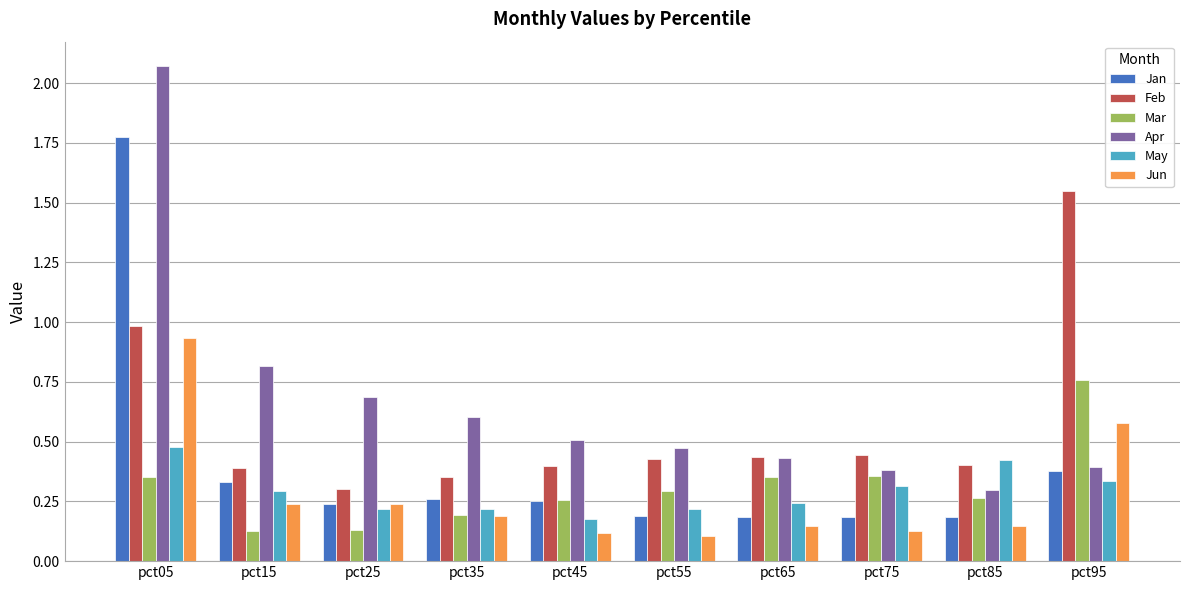

Is the value of Feb at pct95 greater than the value of Jan at pct75?

Yes